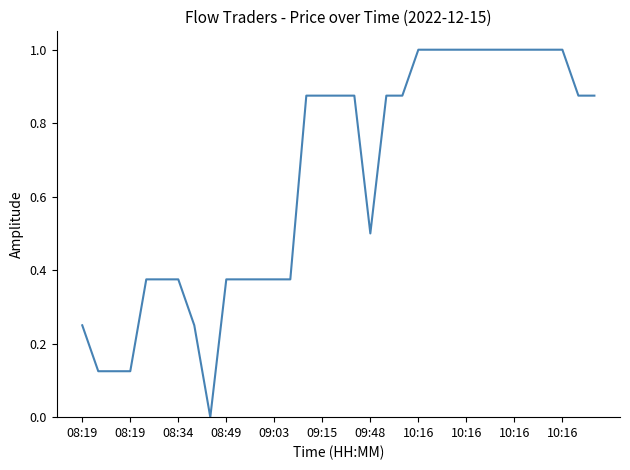

What is the difference between the maximum and minimum values?

1.0